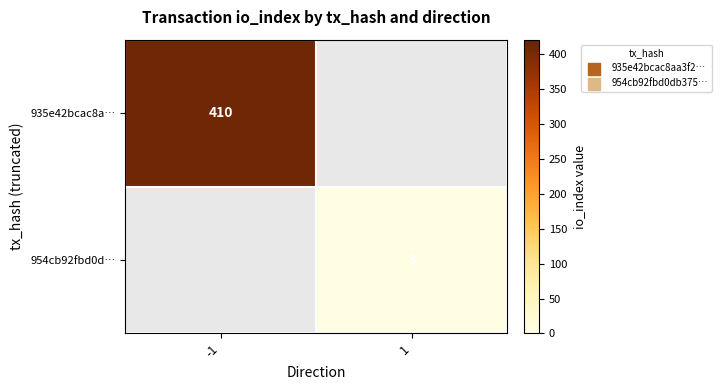

Count the number of data series in this chart.

2